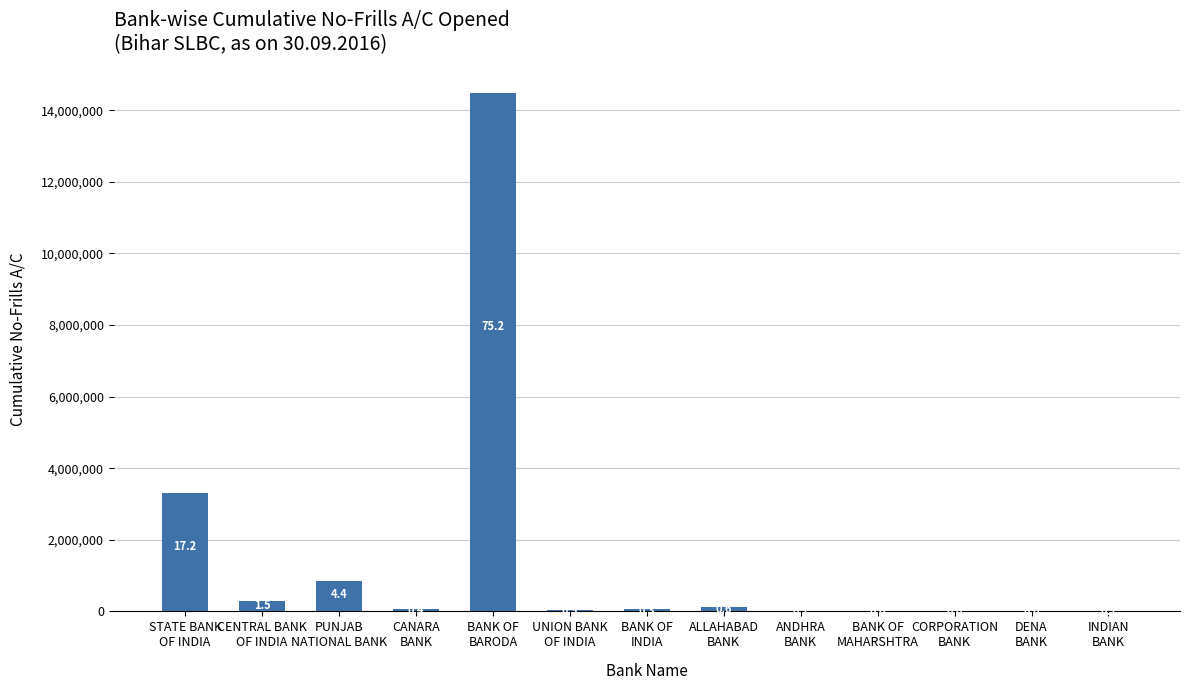

What is the sum of all values?

19266233